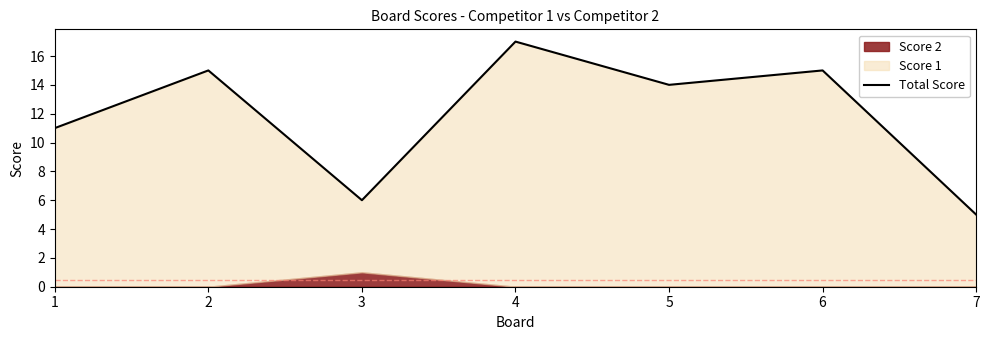

Where is the data nearest to the value 11?

1